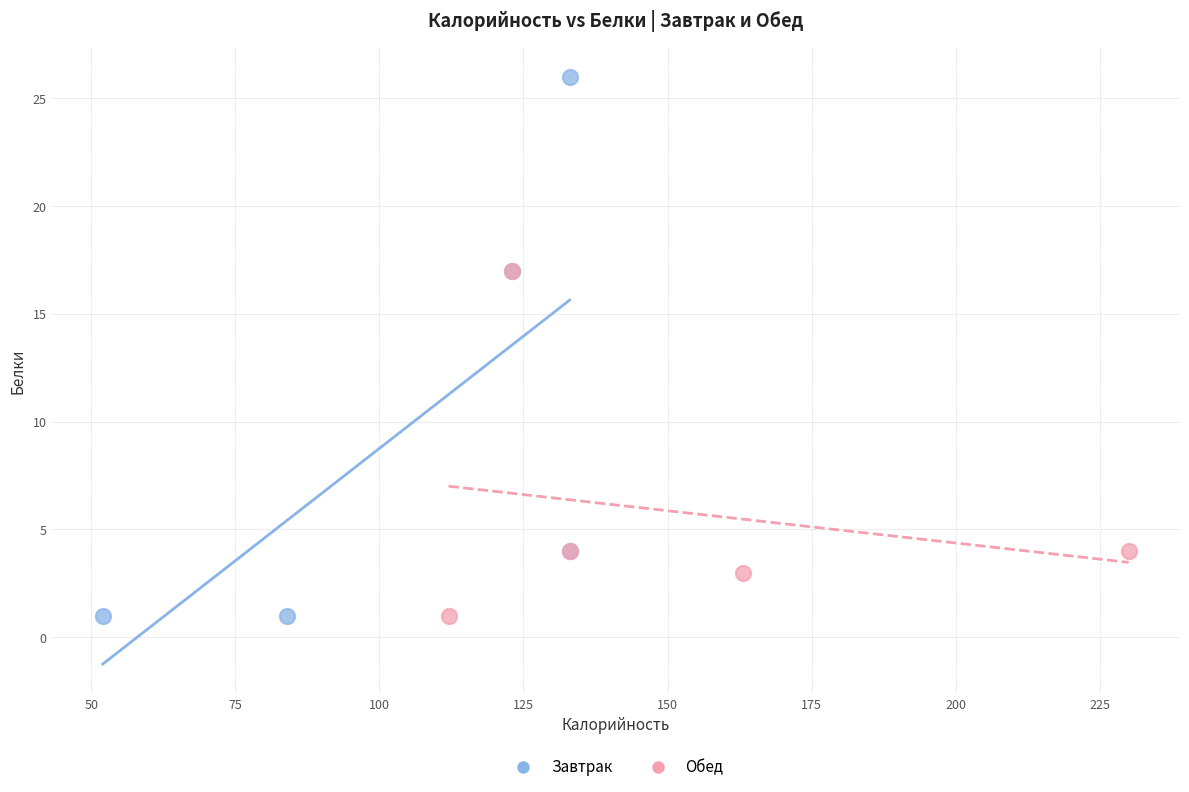

Which series contains the highest Y value?

Завтрак